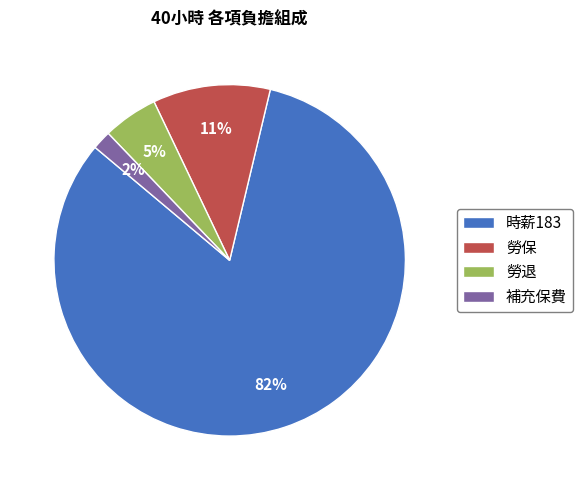

Does any single category account for the majority?

Yes